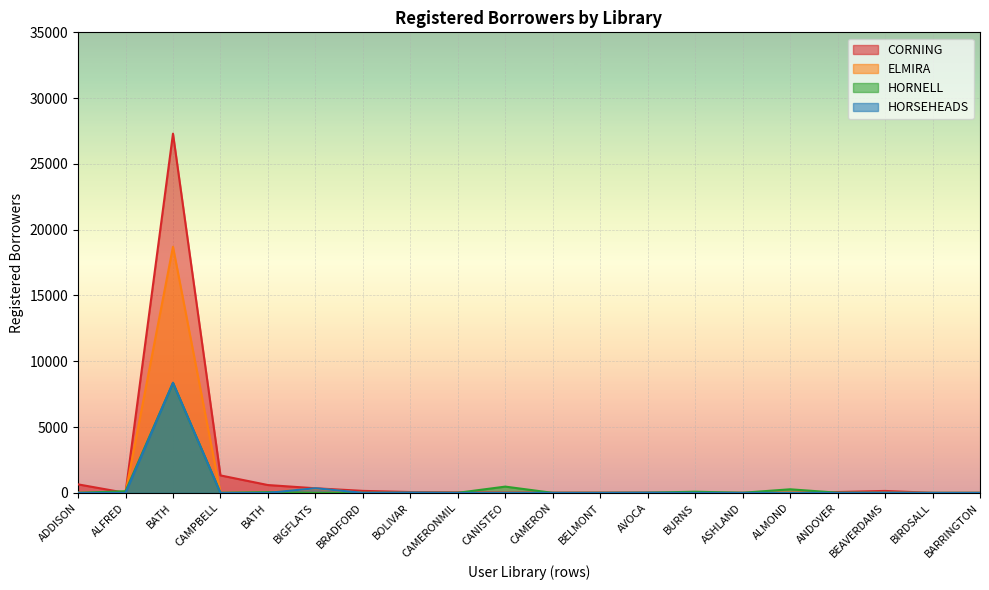

What is the sum of the HORNELL values at ALFRED and BATH?

8485